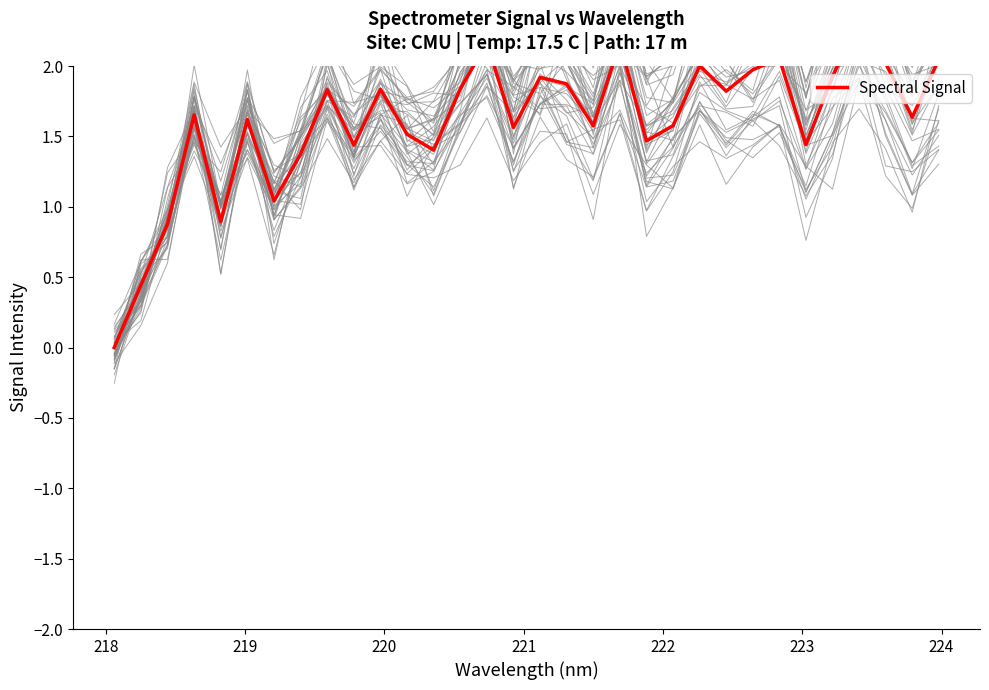

How many interior local peaks (higher than both neighbors) does the data have?

10